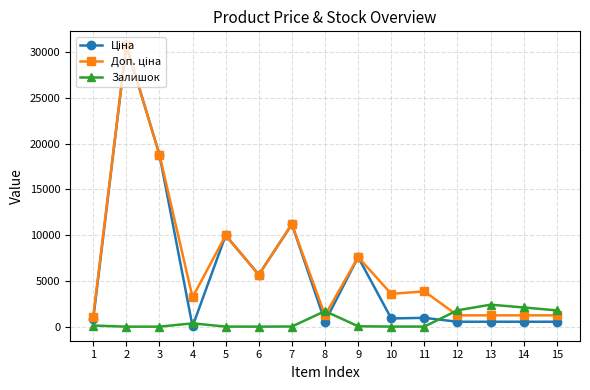

Is this an area chart (filled region under the line)?

No